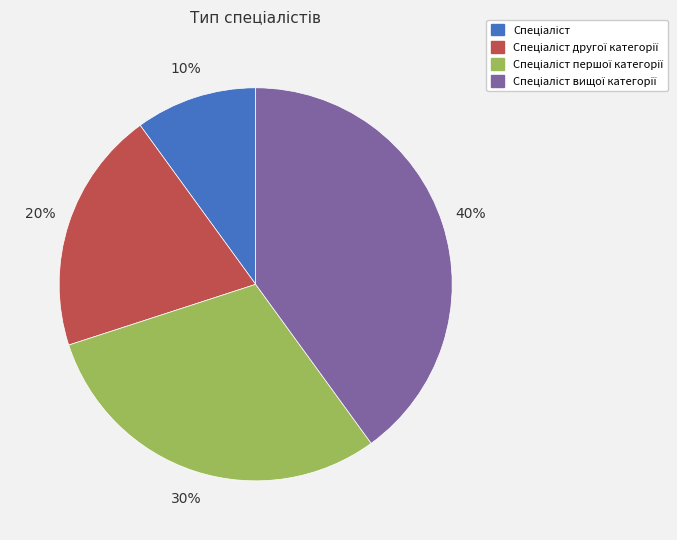

Is there a majority slice in this chart?

No